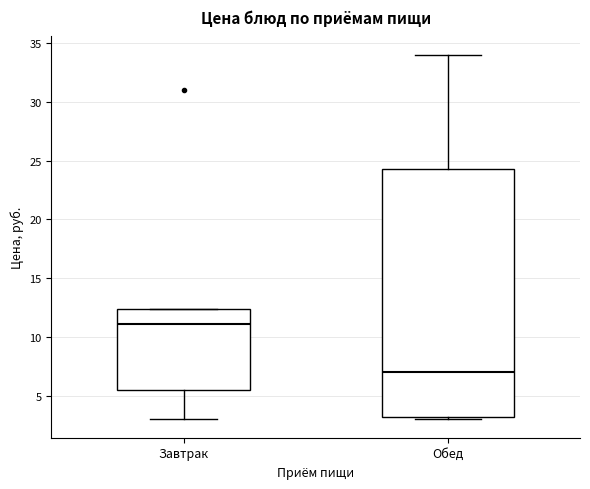

Which box is the tallest, from its lower edge to its upper edge?

Обед